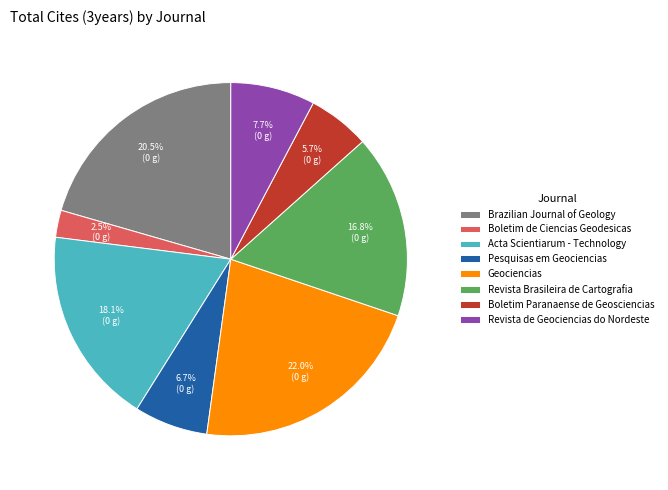

The Geociencias slice represents 7% of the pie. True or false?

False